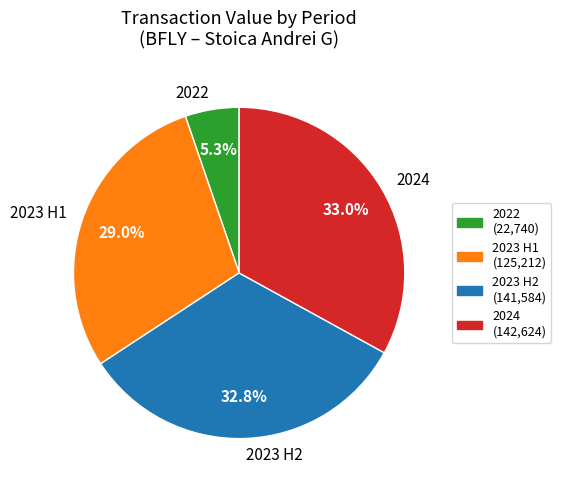

Approximately how many times larger is the value at 2023 H1 compared to 2023 H2?

0.9